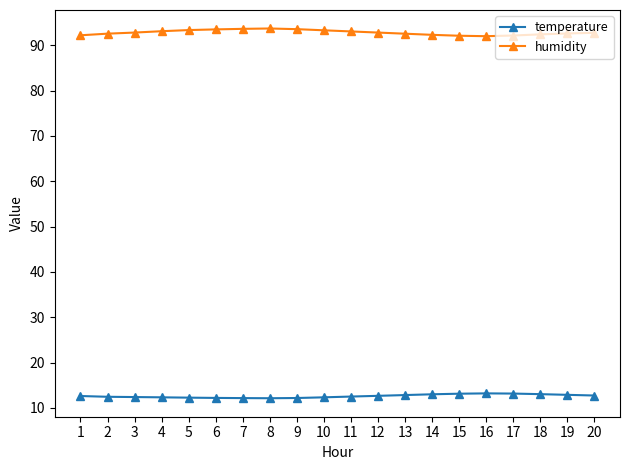

True or false: humidity has more than 0 points higher than both neighbors.

True